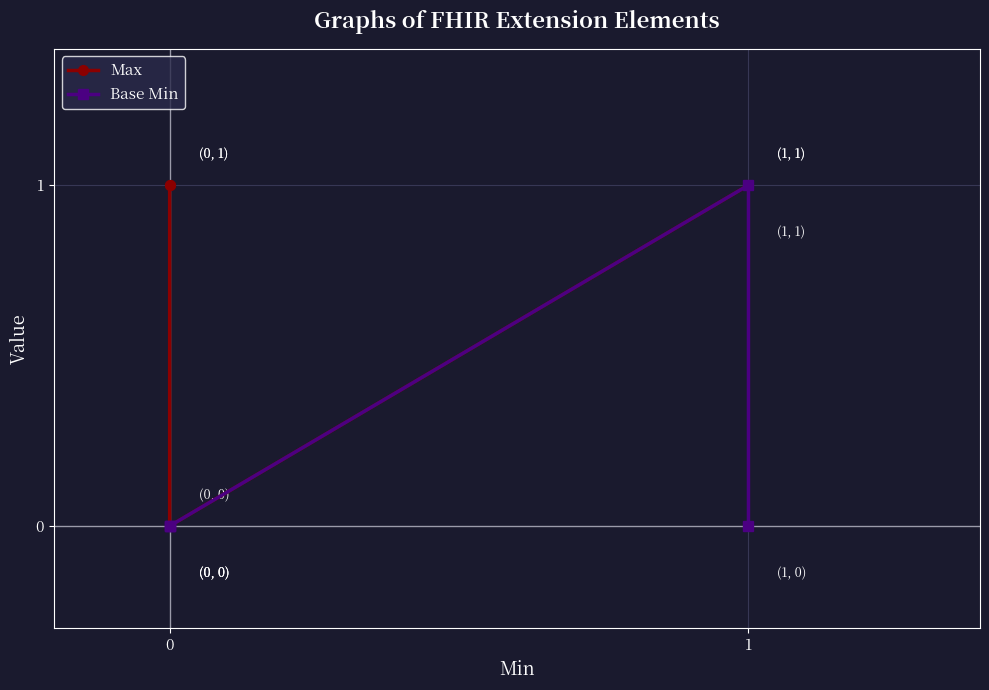

What is the average value of the Max series?

1